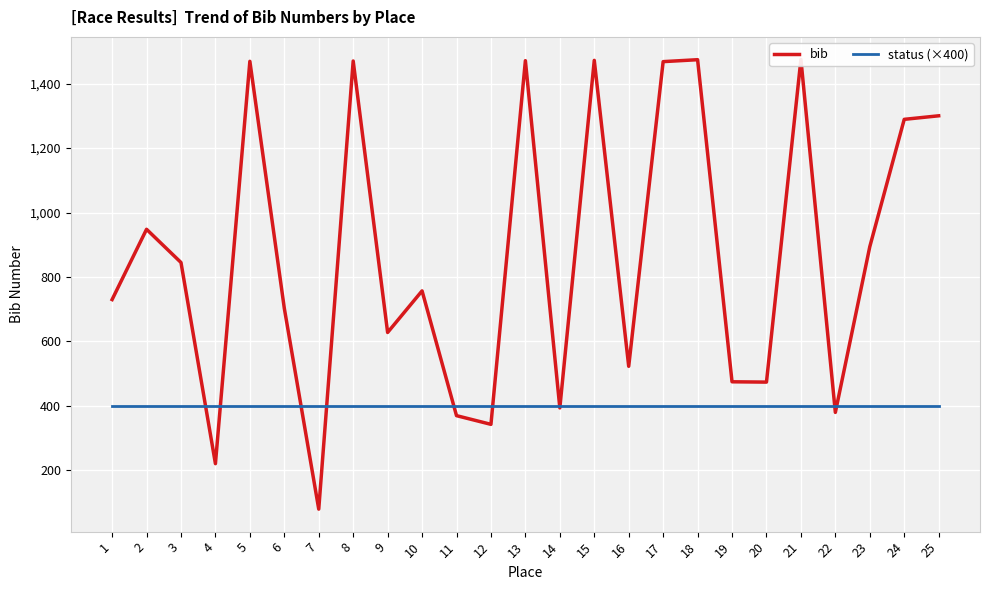

How many categories are shown in the chart?

25